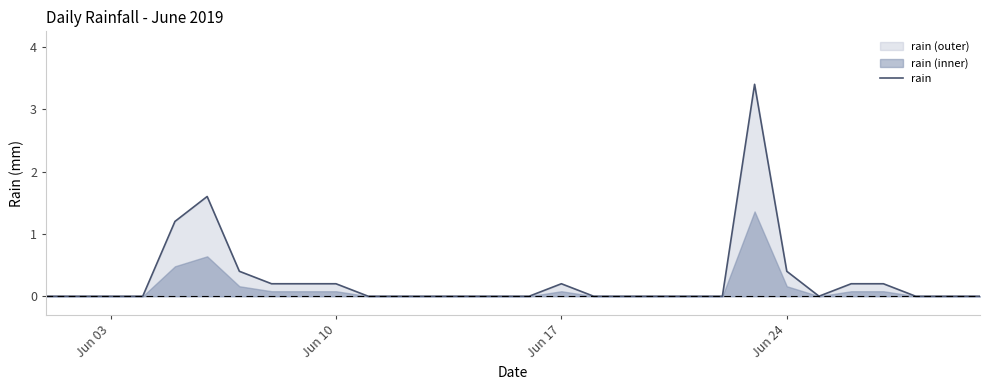

True or false: rain has a value of 0.6 at Jun 24.

False